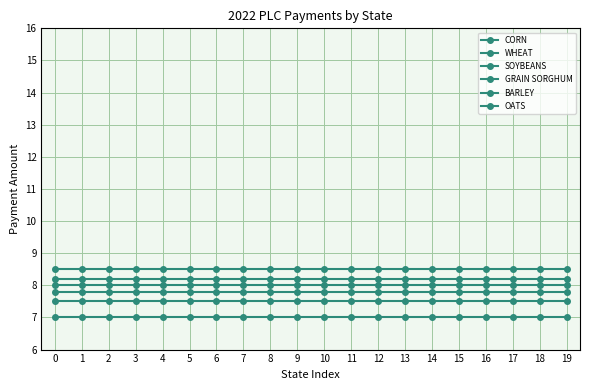

How many lines are shown in the chart?

6